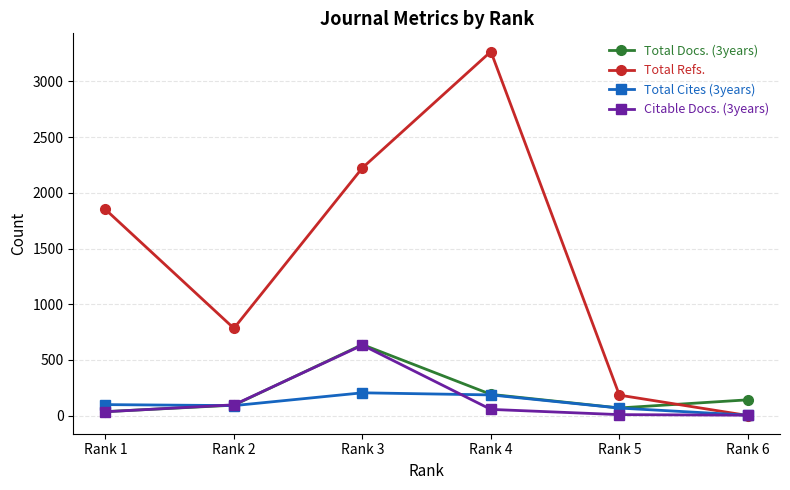

Rank the categories by Total Refs. value from lowest to highest.

Rank 6, Rank 5, Rank 2, Rank 1, Rank 3, Rank 4